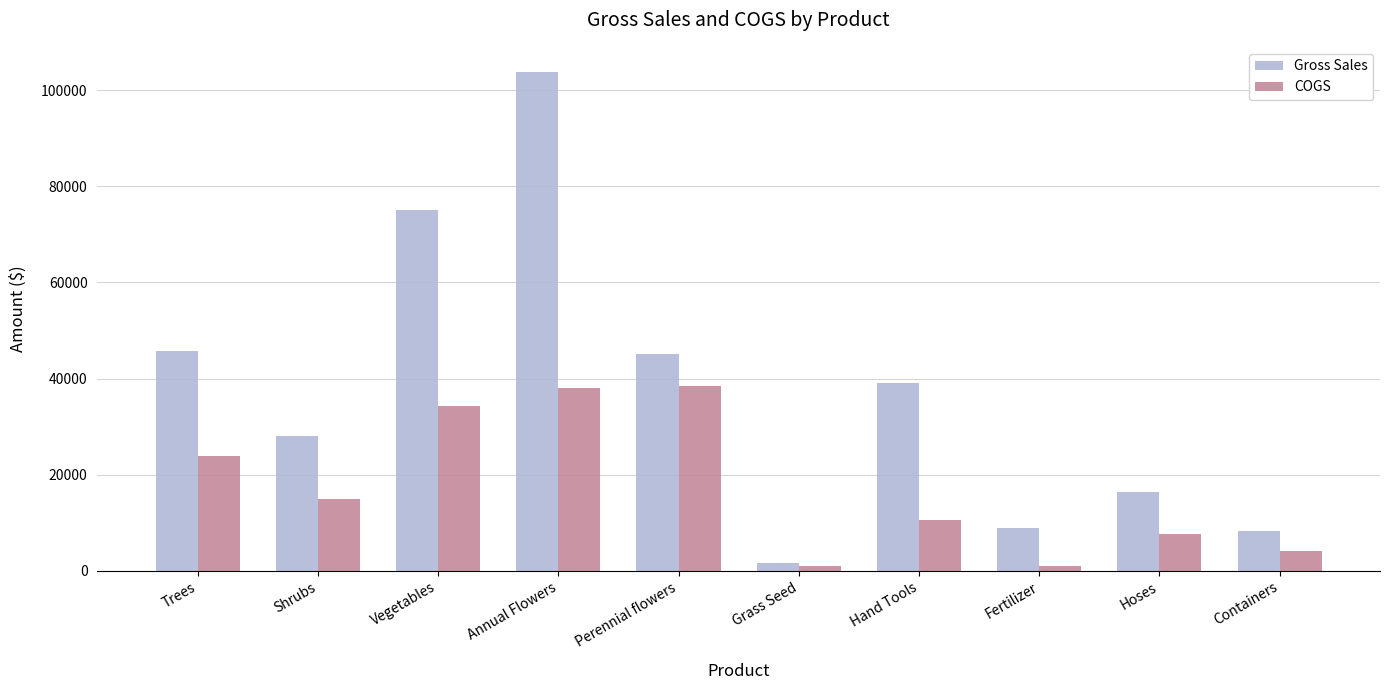

How many categories are shown in the chart?

10